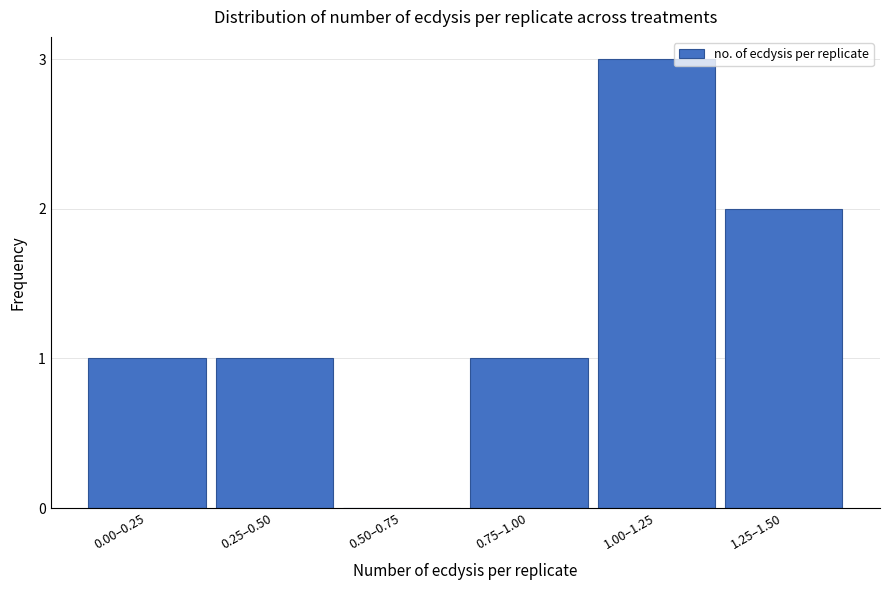

Reading right to left, extract all data points from this chart.

1.25–1.50=2	1.00–1.25=3	0.75–1.00=1	0.50–0.75=0	0.25–0.50=1	0.00–0.25=1